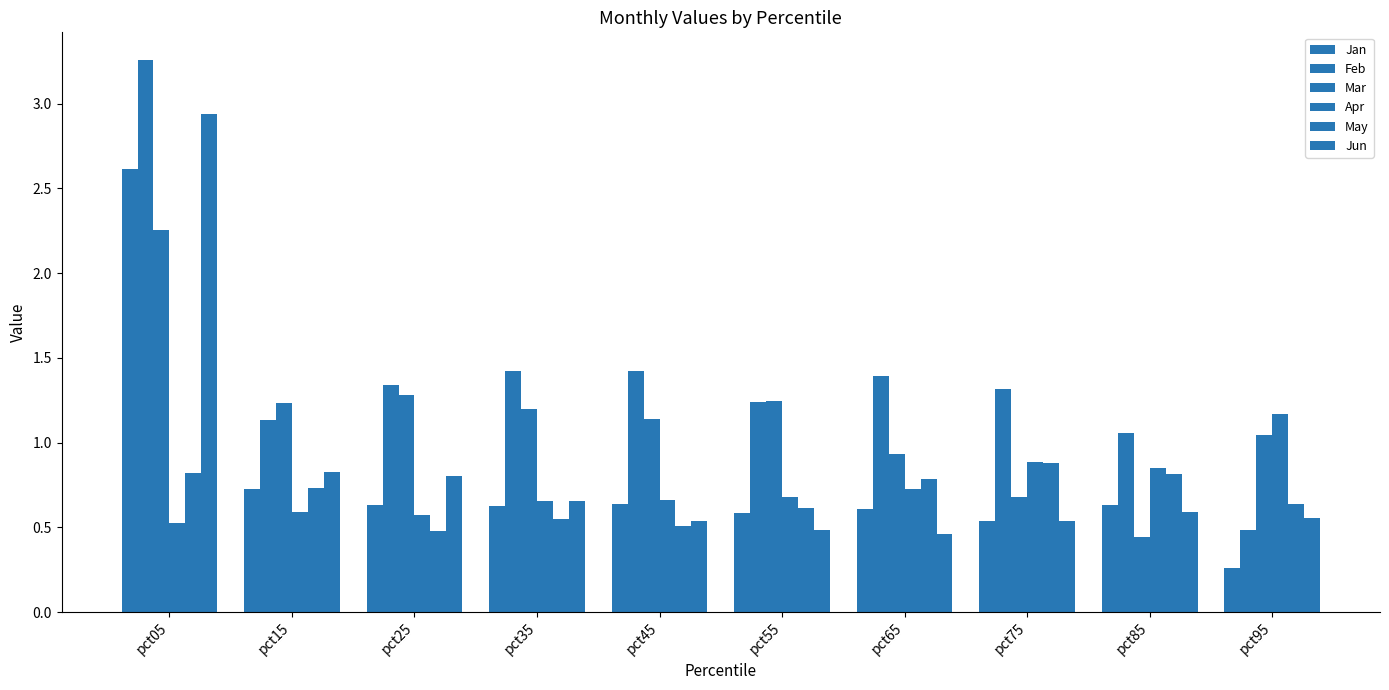

Reading left to right, list all the values displayed in this chart.

Jan: 2.6	0.7	0.6	0.6	0.6	0.6	0.6	0.5	0.6	0.3
Feb: 3.3	1.1	1.3	1.4	1.4	1.2	1.4	1.3	1.1	0.5
Mar: 2.3	1.2	1.3	1.2	1.1	1.2	0.9	0.7	0.4	1.0
Apr: 0.5	0.6	0.6	0.7	0.7	0.7	0.7	0.9	0.9	1.2
May: 0.8	0.7	0.5	0.5	0.5	0.6	0.8	0.9	0.8	0.6
Jun: 2.9	0.8	0.8	0.7	0.5	0.5	0.5	0.5	0.6	0.6